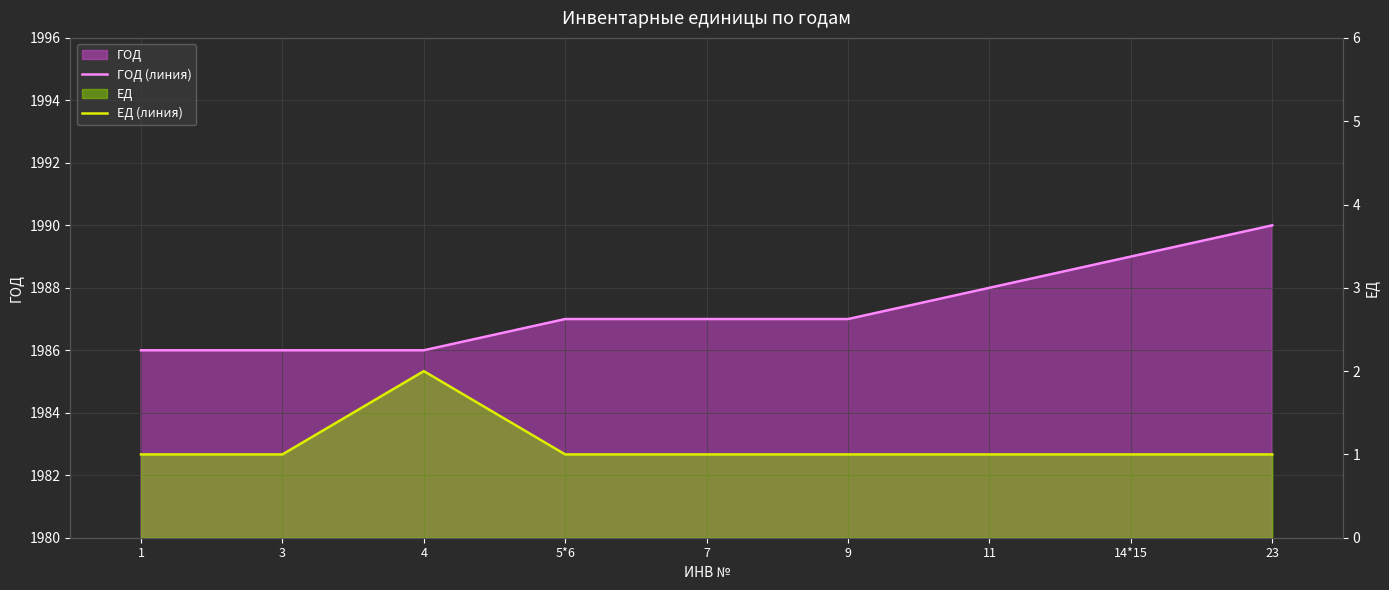

Count the ГОД (линия) values in the range 1986 to 1988.

7